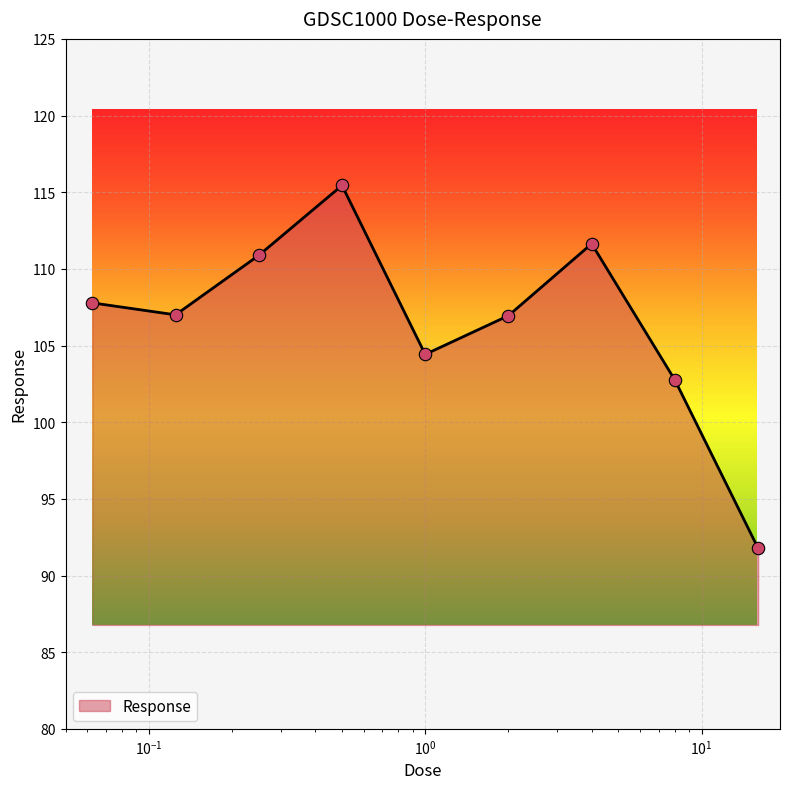

What is the smallest value displayed?

91.8